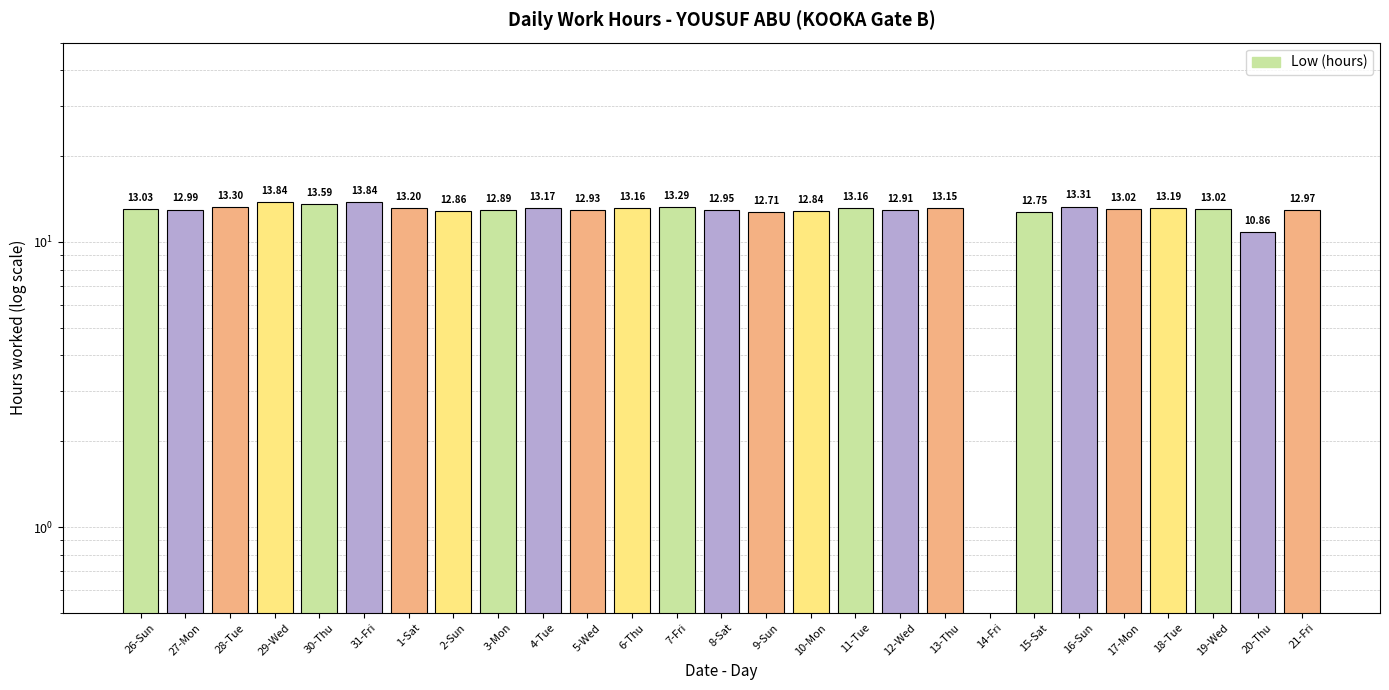

What position from the left is 10-Mon?

16